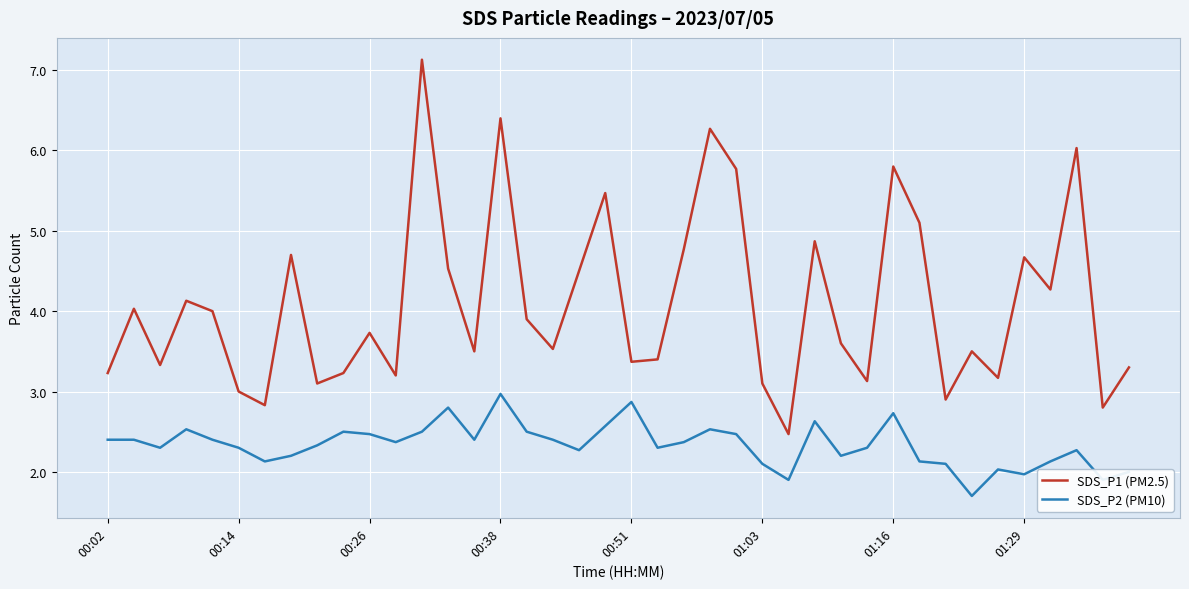

True or false: SDS_P2 (PM10) and SDS_P1 (PM2.5) cross at least once.

False